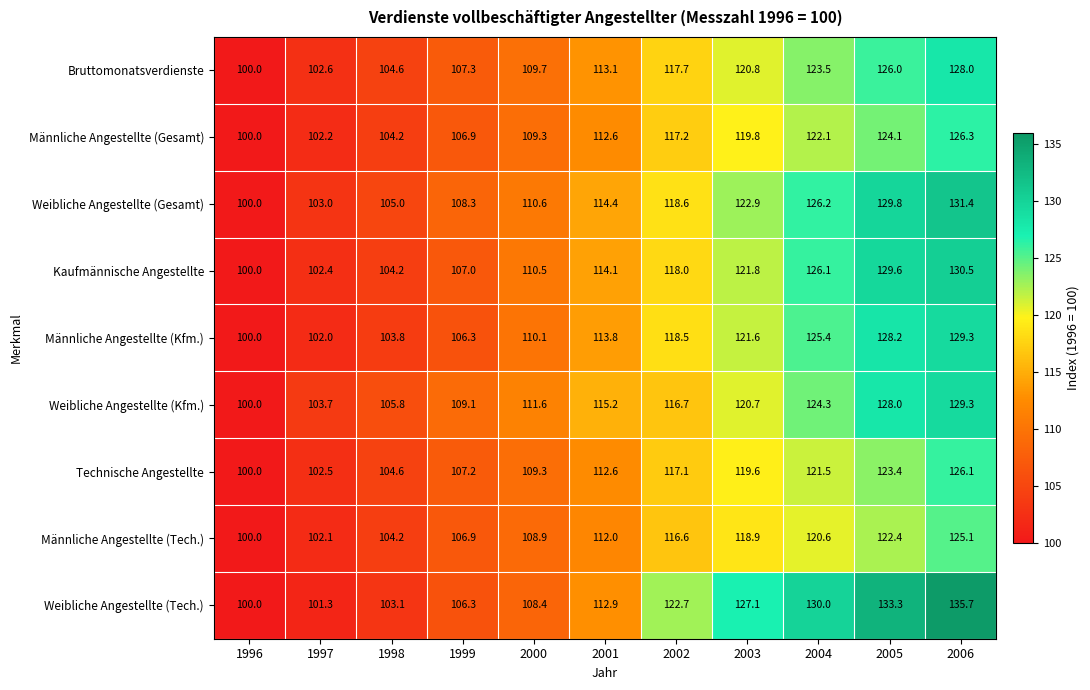

Count the number of categories in the chart.

11